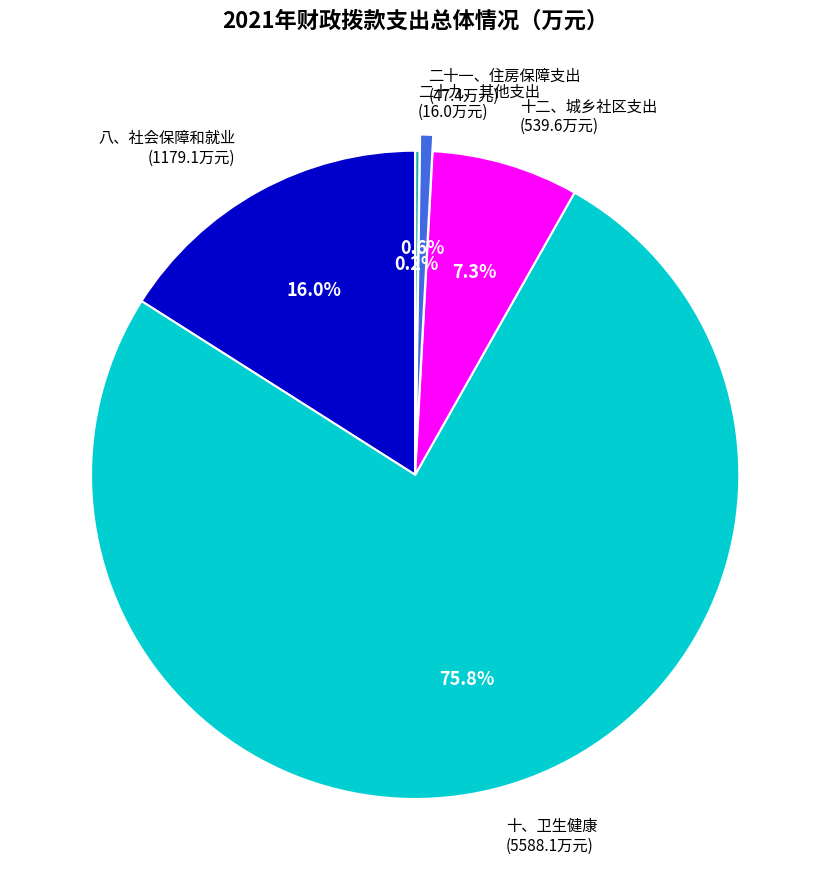

To the nearest percent, what portion does 八、社会保障和就业 represent?

16%